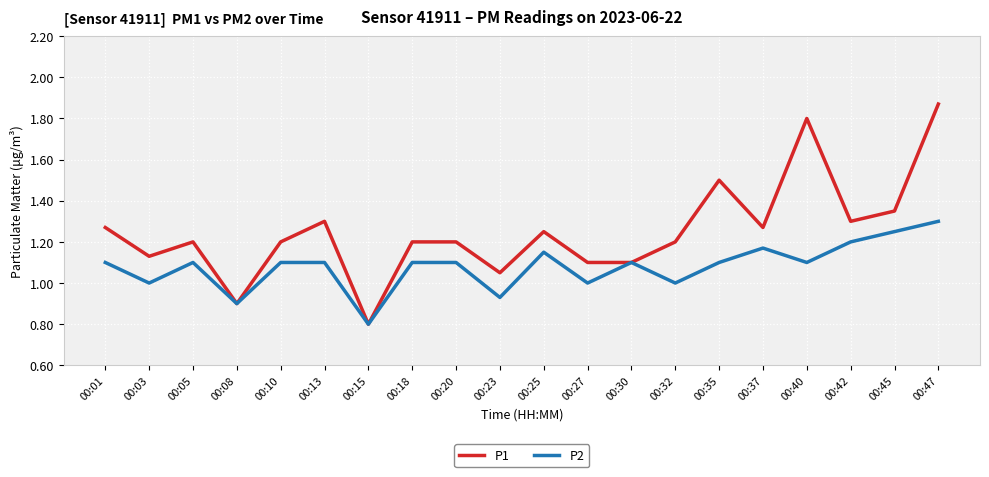

How many distinct data groups are displayed?

2